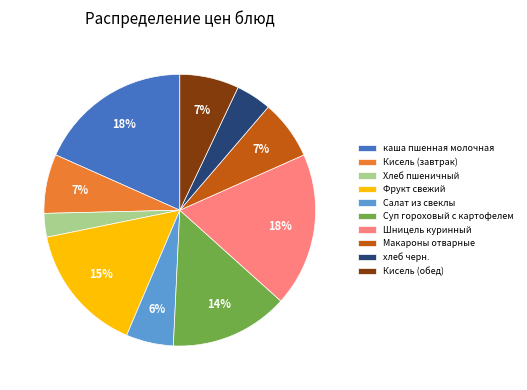

Is Суп гороховый с картофелем the majority of the pie?

No